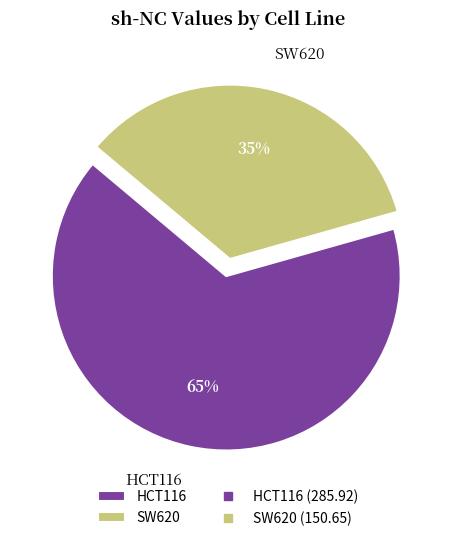

Do HCT116 and SW620 together represent more than half of the pie?

Yes